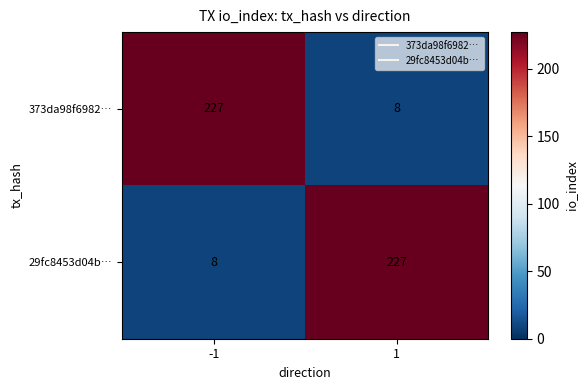

What is the average value of the 373da98f6982… series?

118